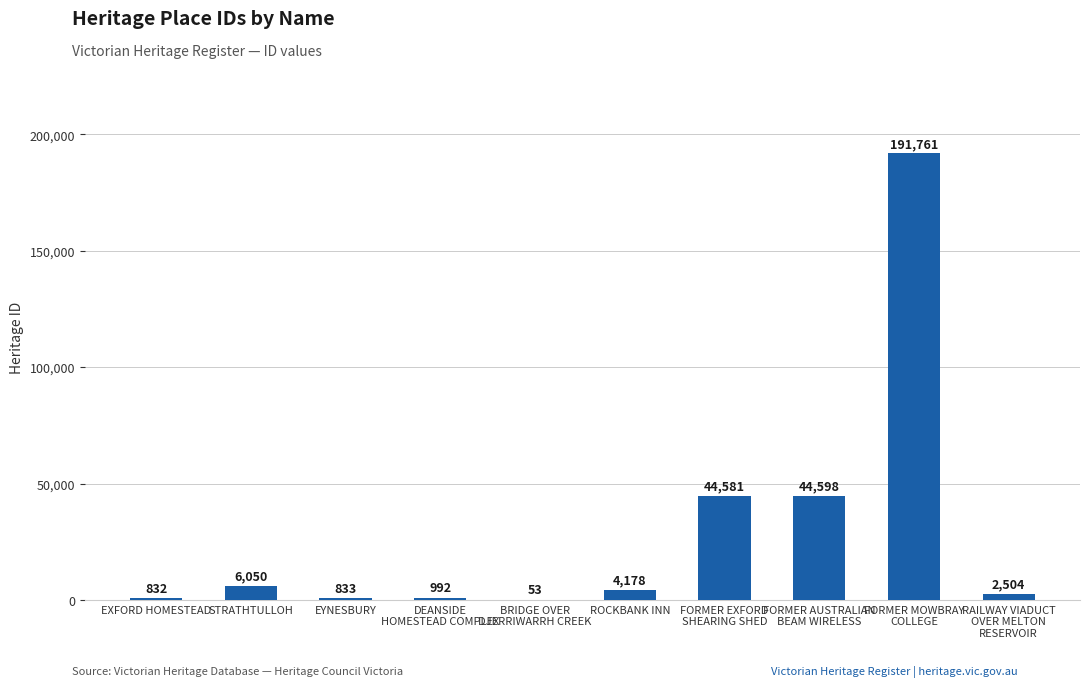

What is the sum of all values?

296382